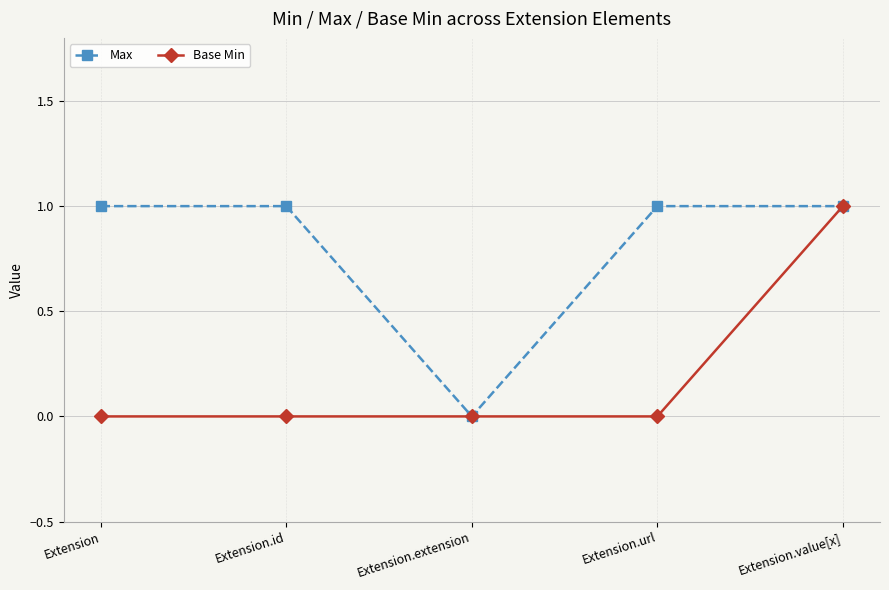

What is the maximum value shown in the chart?

1